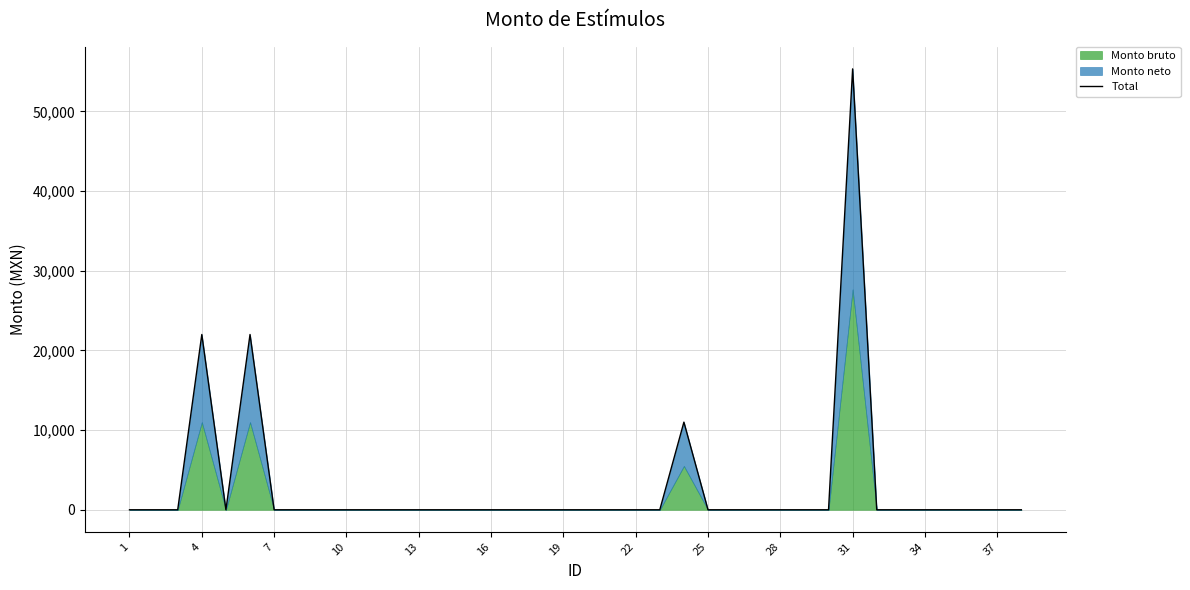

At which category does the chart reach its minimum across all series?

1